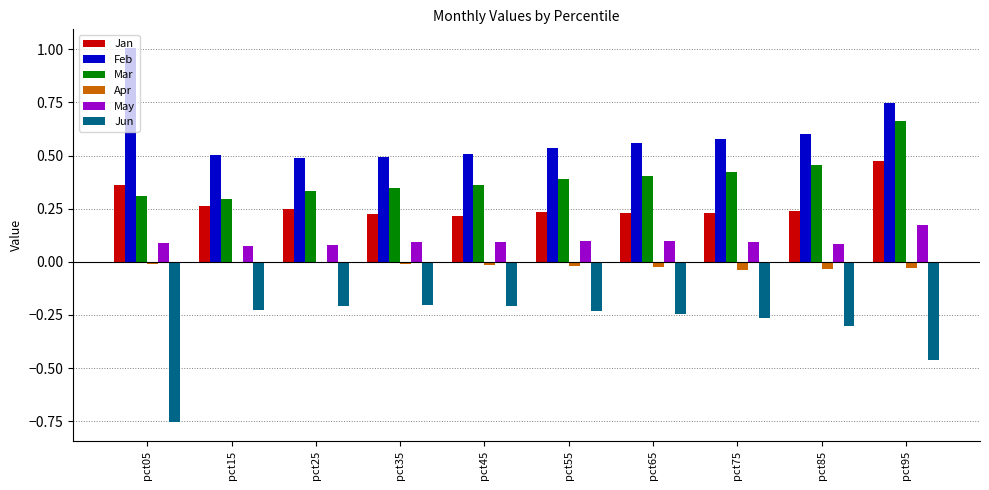

At which category is the sum across all series the highest?

pct95